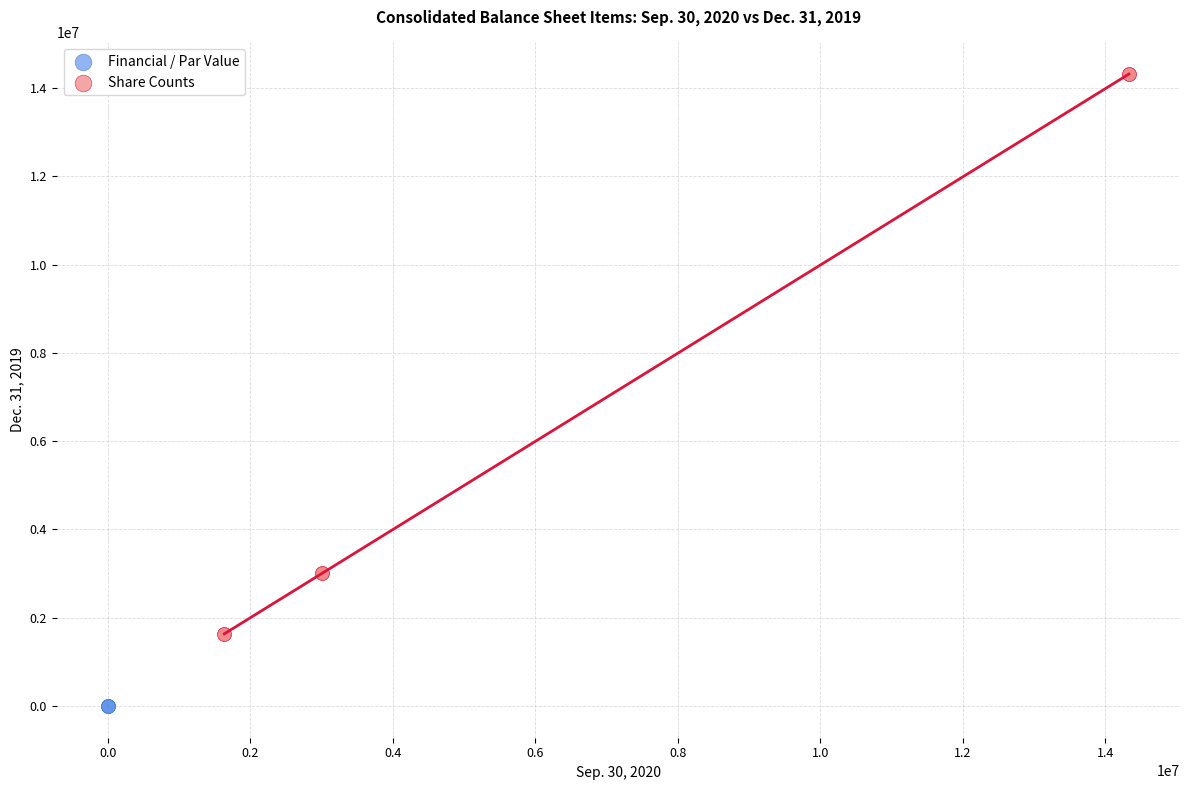

Which series reaches the minimum Y coordinate?

Financial / Par Value